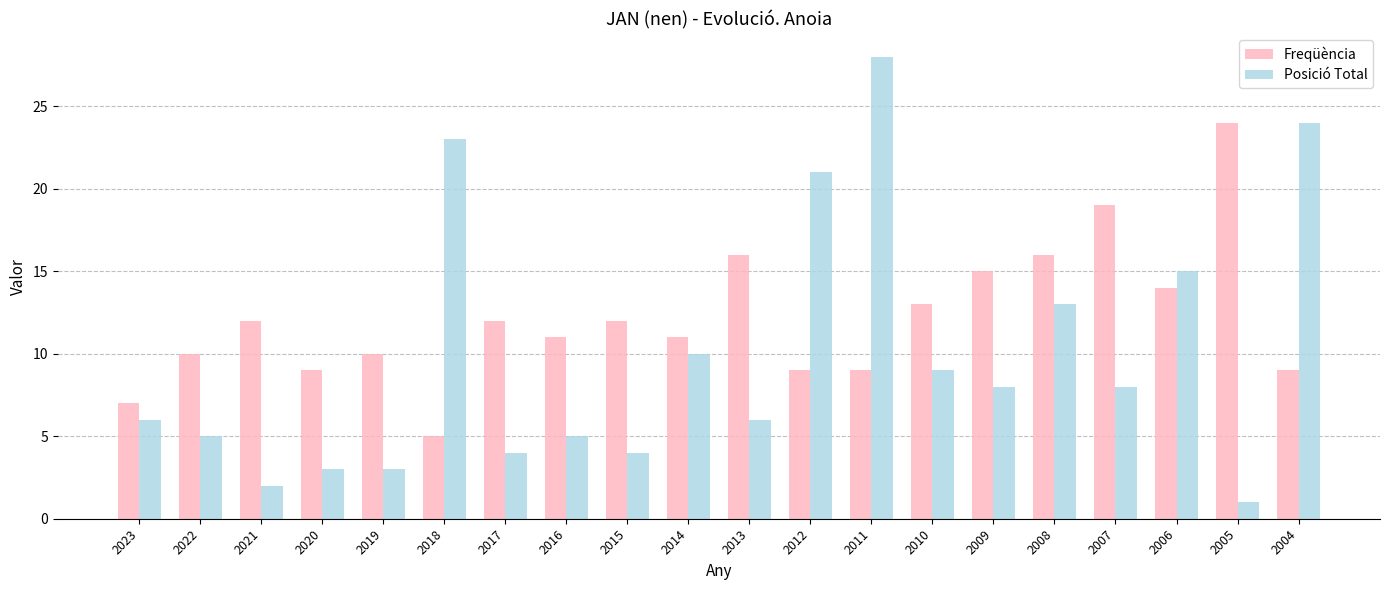

Which series changed the most between 2022 and 2014?

Posició Total